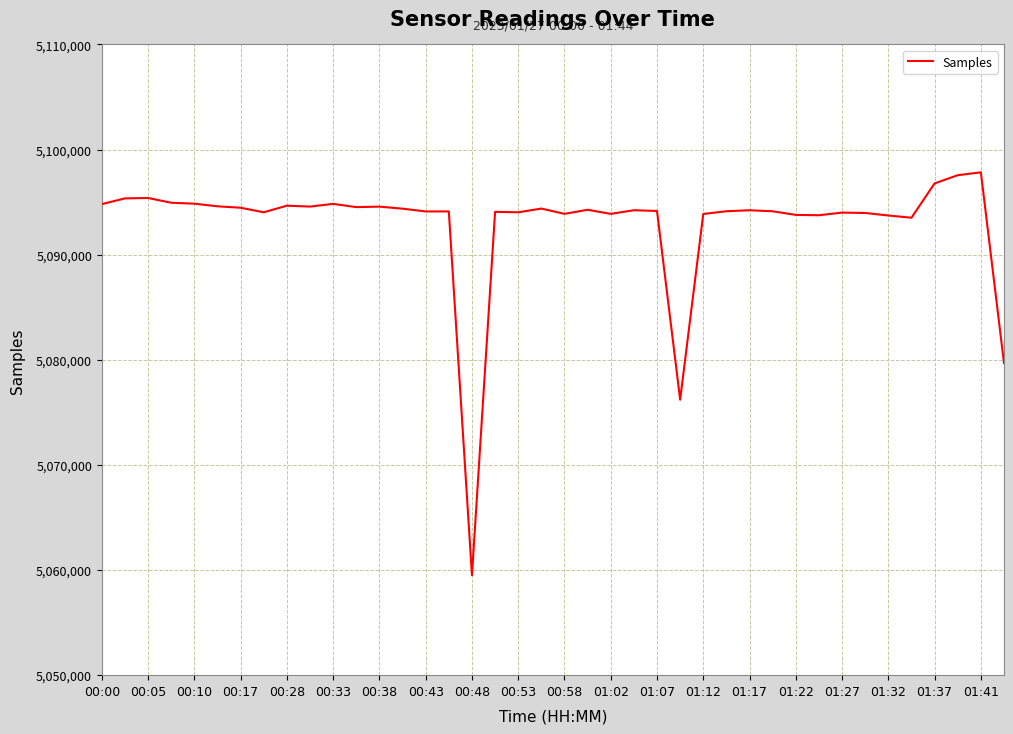

What is the greatest value displayed?

5097840